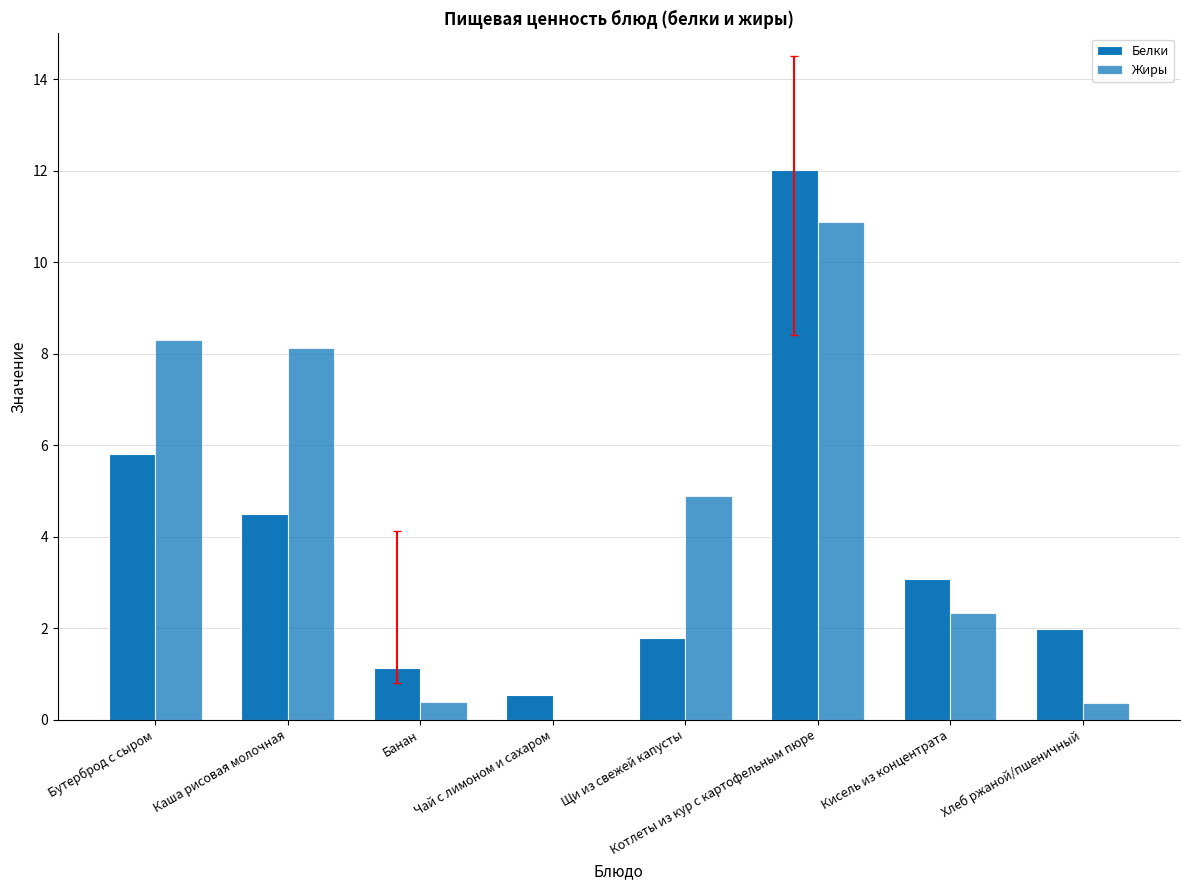

What is the label of the 8th bar from the left?

Хлеб ржаной/пшеничный